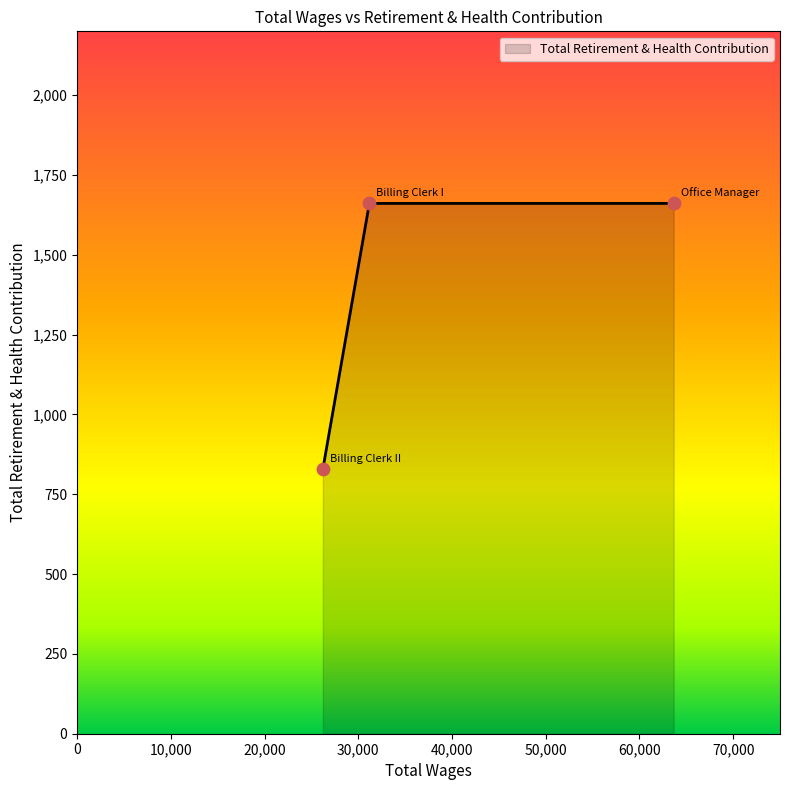

What is the difference between the maximum and minimum values?

832